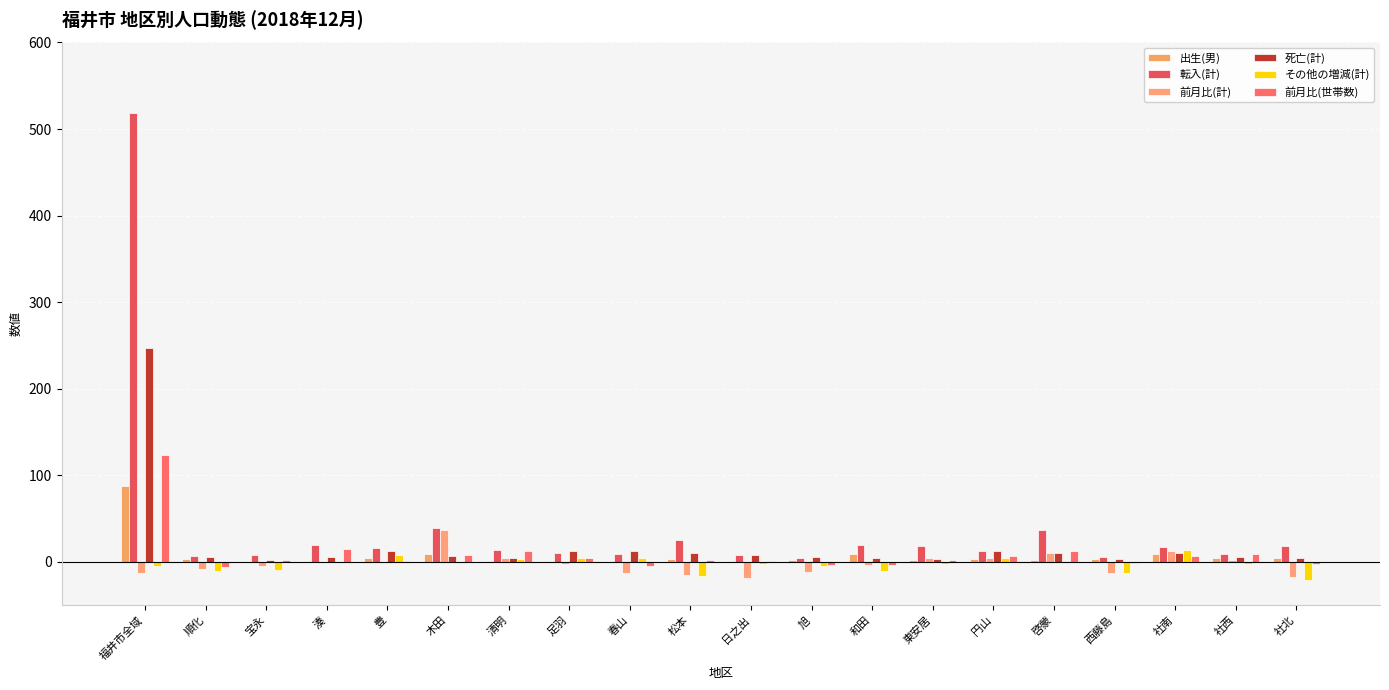

Rank the series at 社北 from highest to lowest value.

転入(計), 出生(男), 死亡(計), 前月比(世帯数), 前月比(計), その他の増減(計)